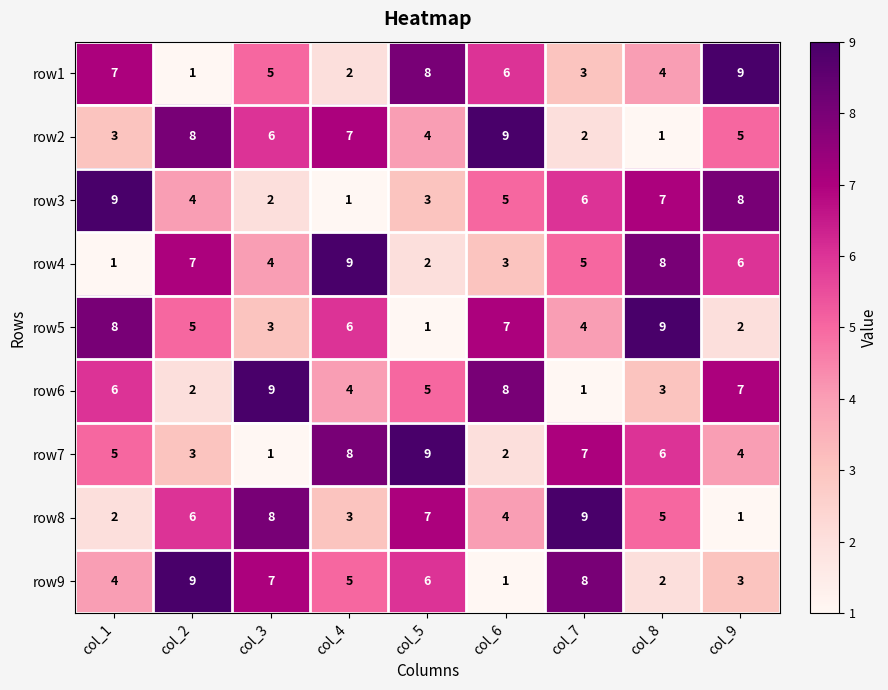

Which category has the highest value in the row8 series?

col_7